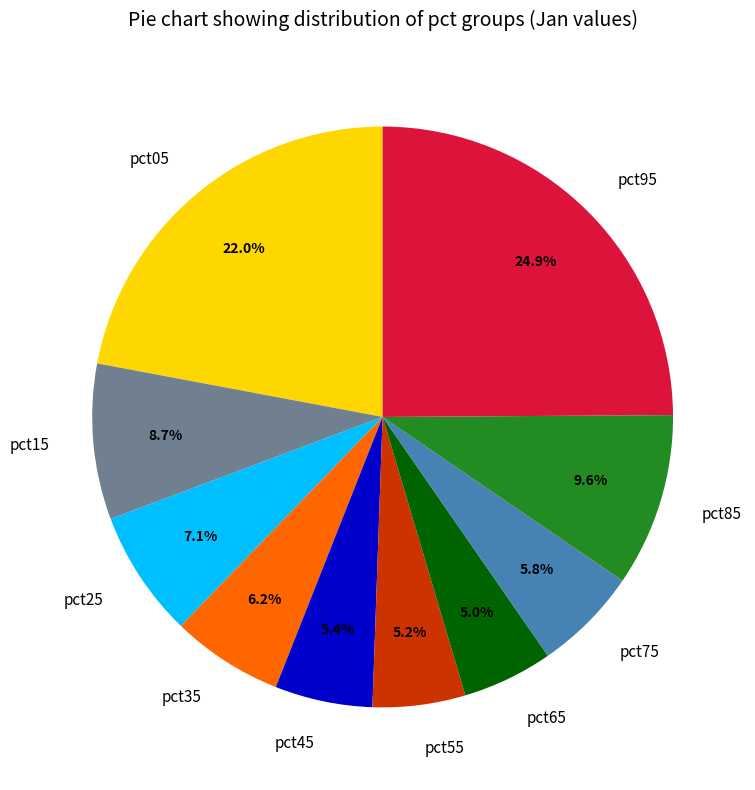

To the nearest percent, what percentage of the pie is pct15?

9%